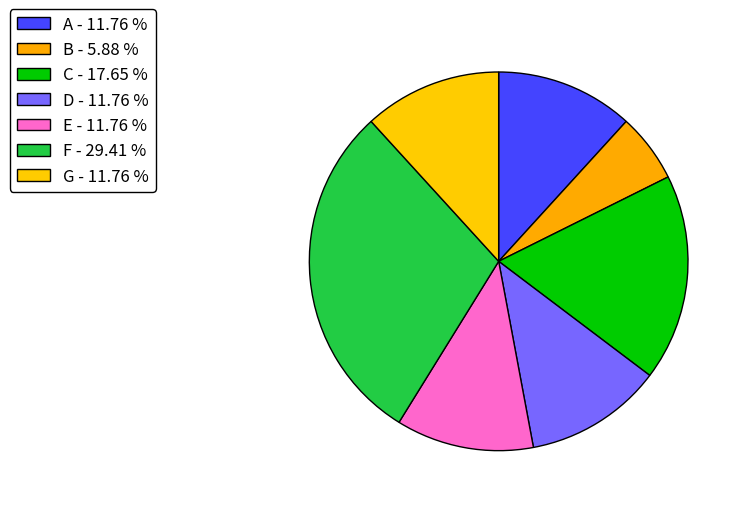

True or false: E accounts for 3% of the total.

False